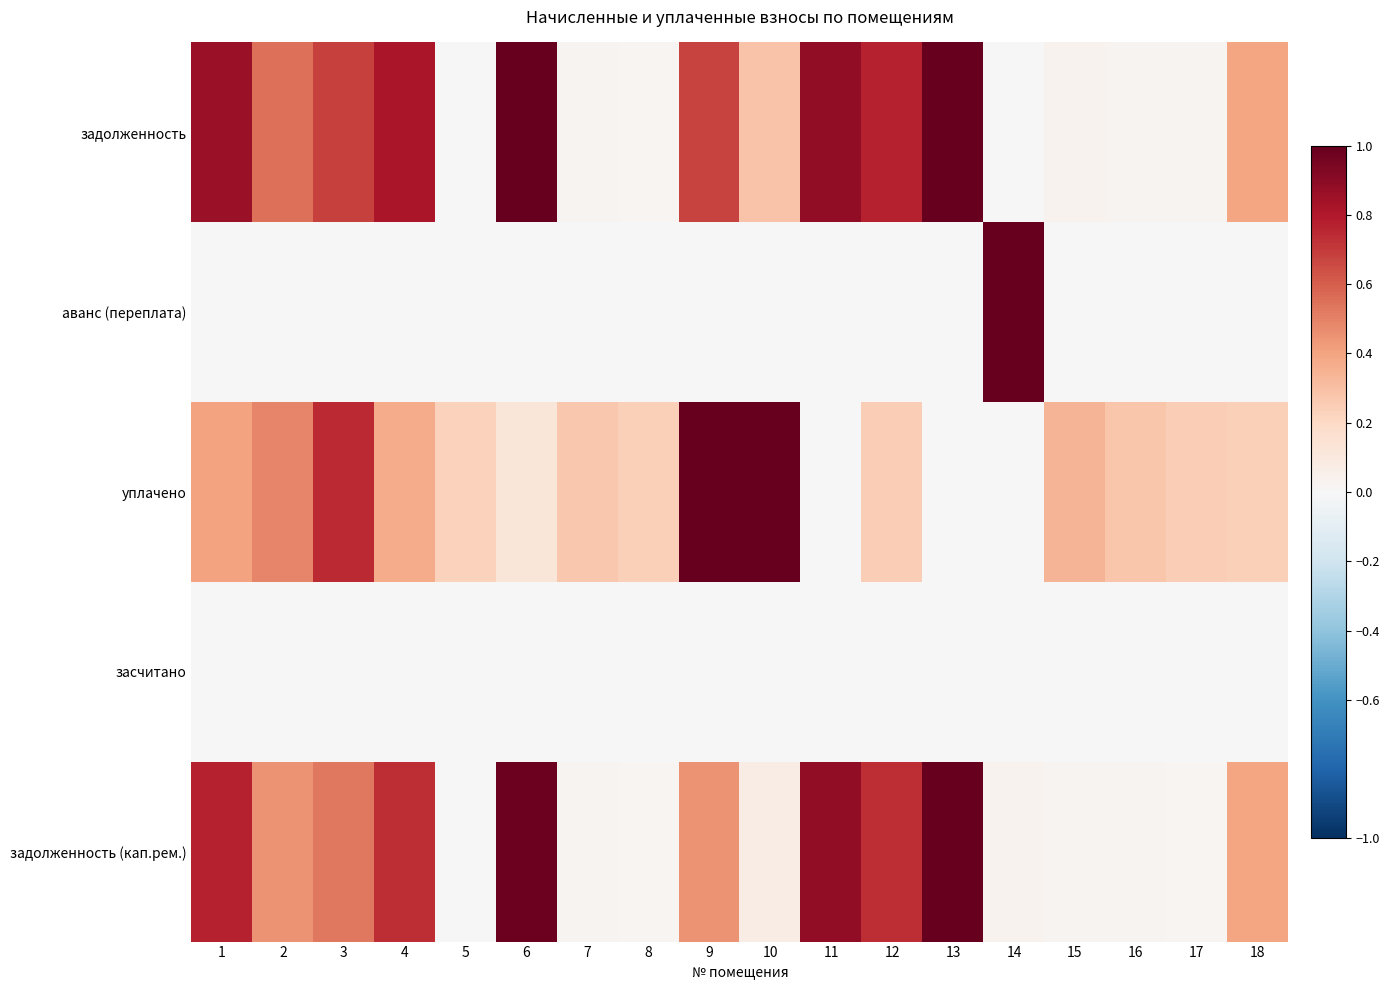

Which series has the largest range (max minus min)?

задолженность